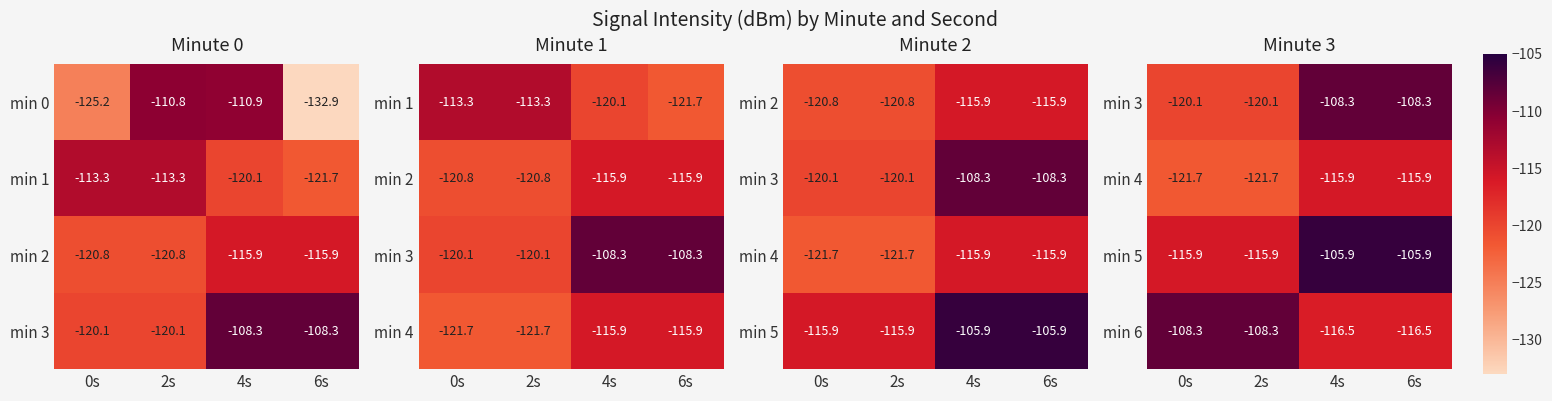

What is the sum of the min 6 values at 0s and 6s?

-224.8